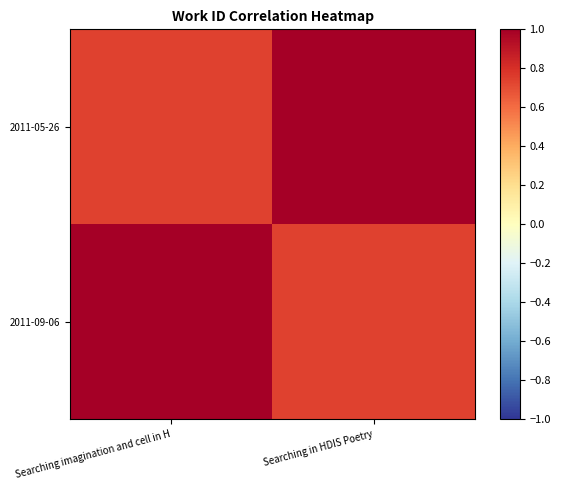

How many data points does each series have?

2